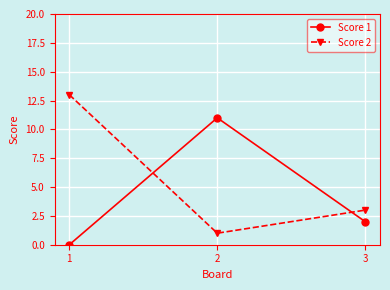

List the series in order of their peak value, highest first.

Score 2, Score 1